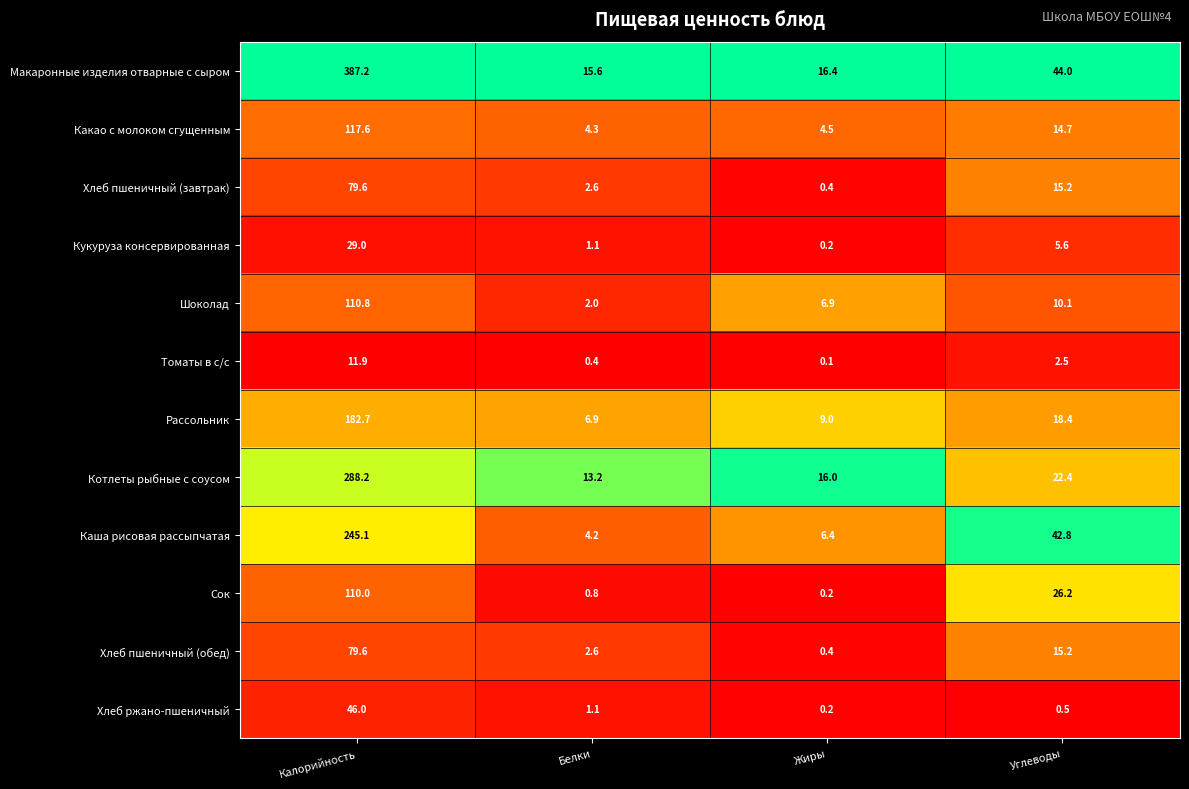

What is the difference between the highest and lowest values at Углеводы?

43.5